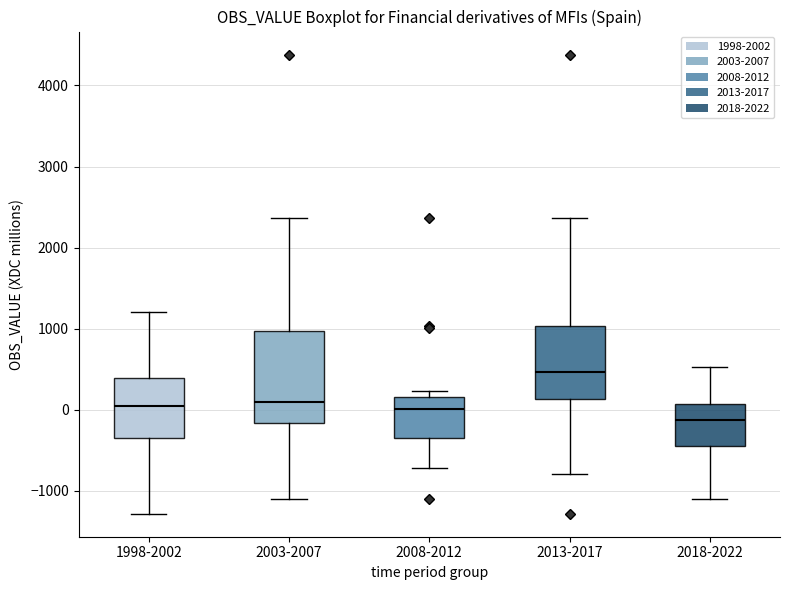

Reading left to right, transcribe this box plot: for each box, give where its median line is, the range the box spans, and where its two whiskers end, as read against the y-axis. The values are not printed on the chart, so give them approximately, as read against the axis.

1998-2002: median 100, box -300 to 400, whiskers -1300 to 1200
2003-2007: median 100, box -200 to 1000, whiskers -1100 to 2400
2008-2012: median 0, box -300 to 200, whiskers -700 to 200 (just above the box's upper edge)
2013-2017: median 500, box 100 to 1000, whiskers -800 to 2400
2018-2022: median -100, box -400 to 100, whiskers -1100 to 500